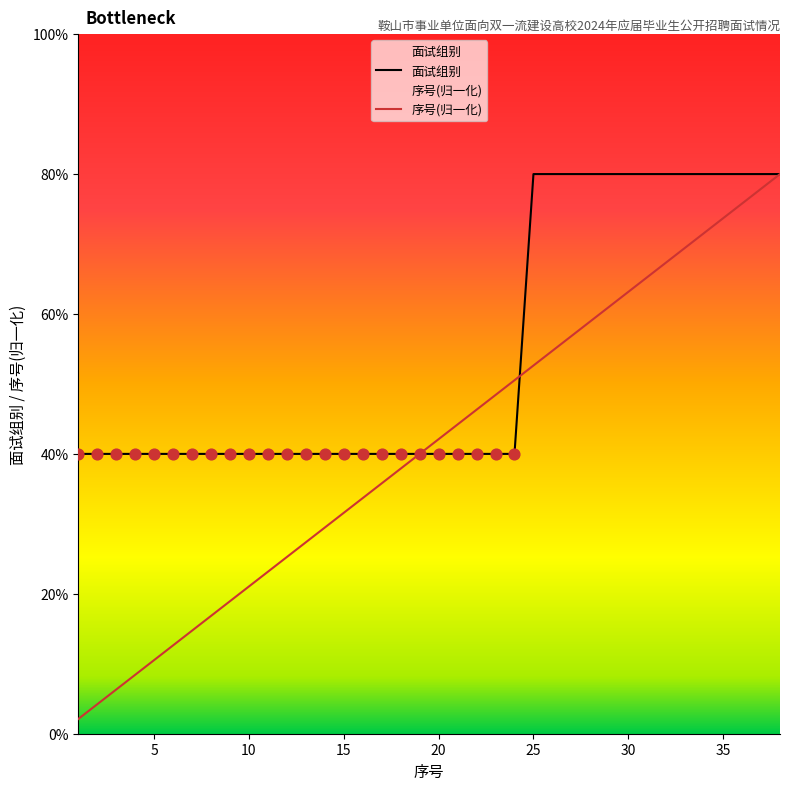

Which series reaches the minimum Y coordinate?

序号